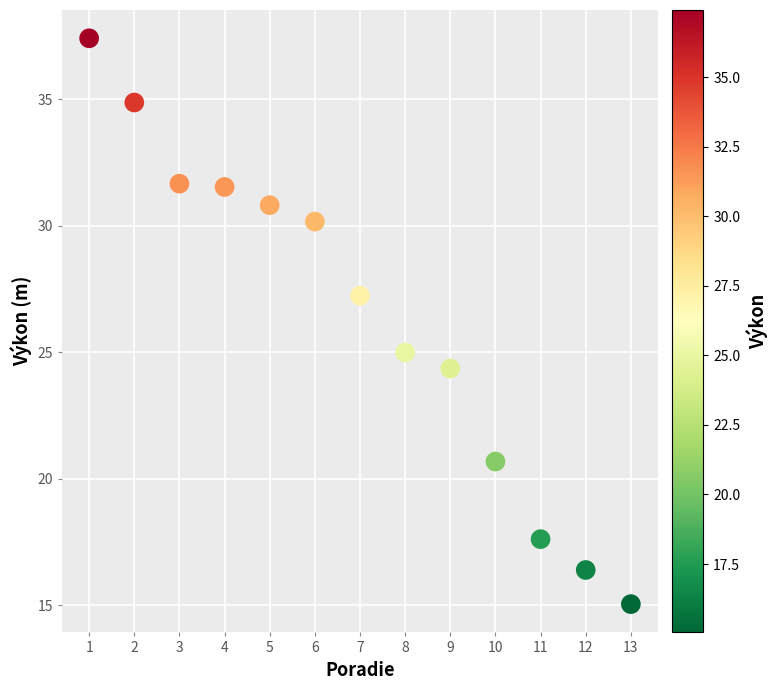

What is the range of Y values (max minus min)?

22.4